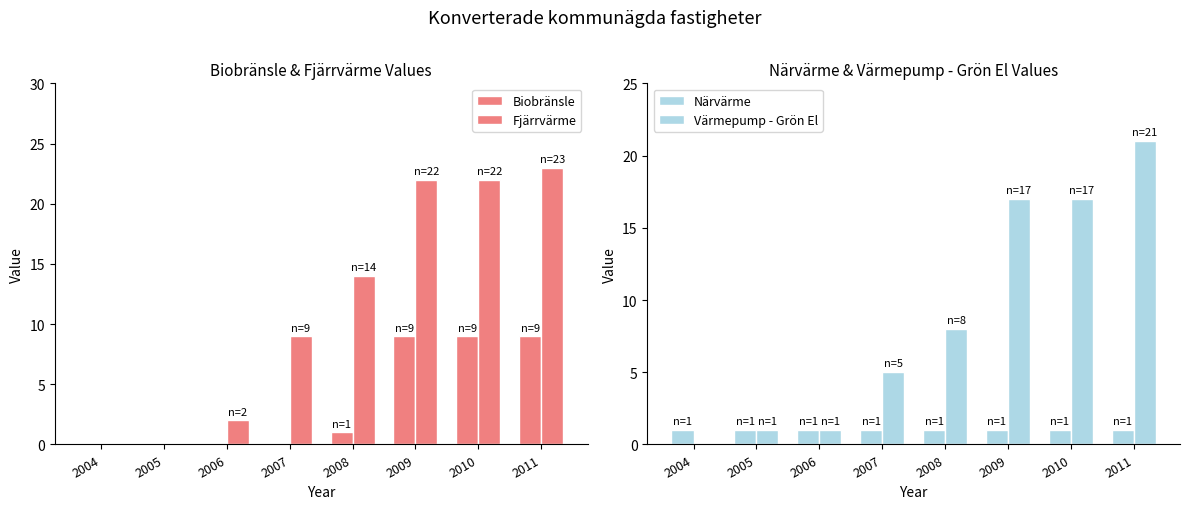

Reading right to left, extract all data points from this chart.

Biobränsle: 2011=9	2010=9	2009=9	2008=1	2007=0	2006=0	2005=0	2004=0
Fjärrvärme: 2011=23	2010=22	2009=22	2008=14	2007=9	2006=2	2005=0	2004=0
Närvärme: 2011=1	2010=1	2009=1	2008=1	2007=1	2006=1	2005=1	2004=1
Värmepump - Grön El: 2011=21	2010=17	2009=17	2008=8	2007=5	2006=1	2005=1	2004=0